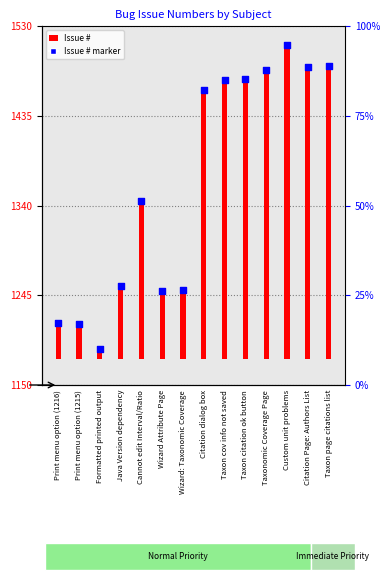

At how many categories does at least one series exceed 199?

14